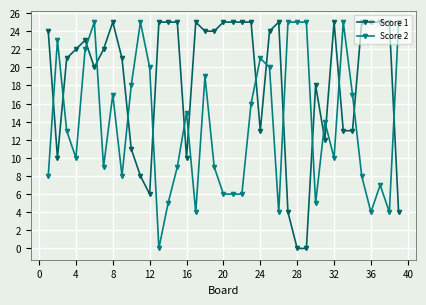

What are all the series names shown in the legend?

Score 1, Score 2